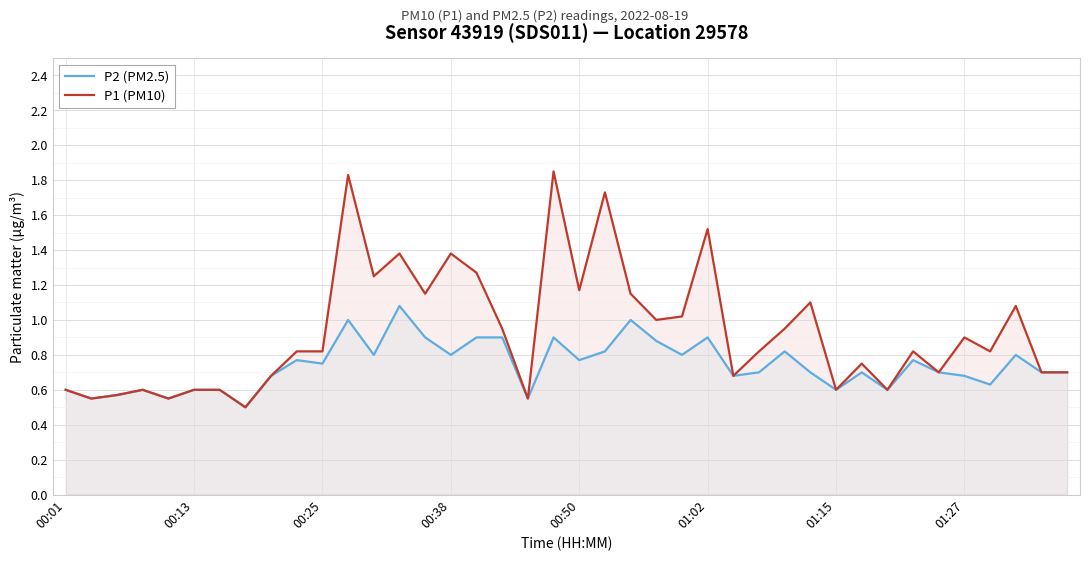

At which category is the sum across all series the highest?

11